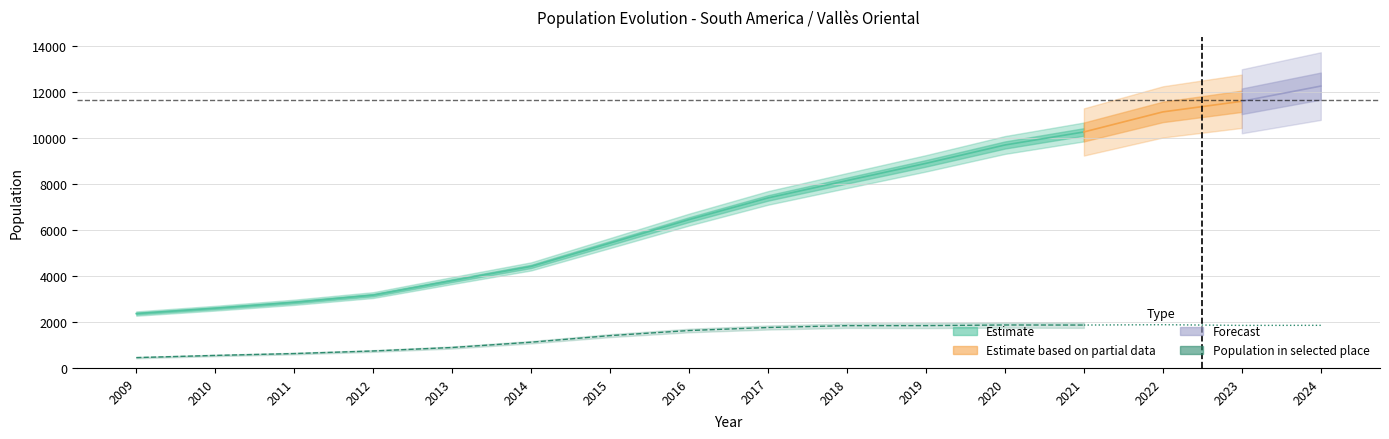

What is the approximate value at 2019, to the nearest 50?

1850